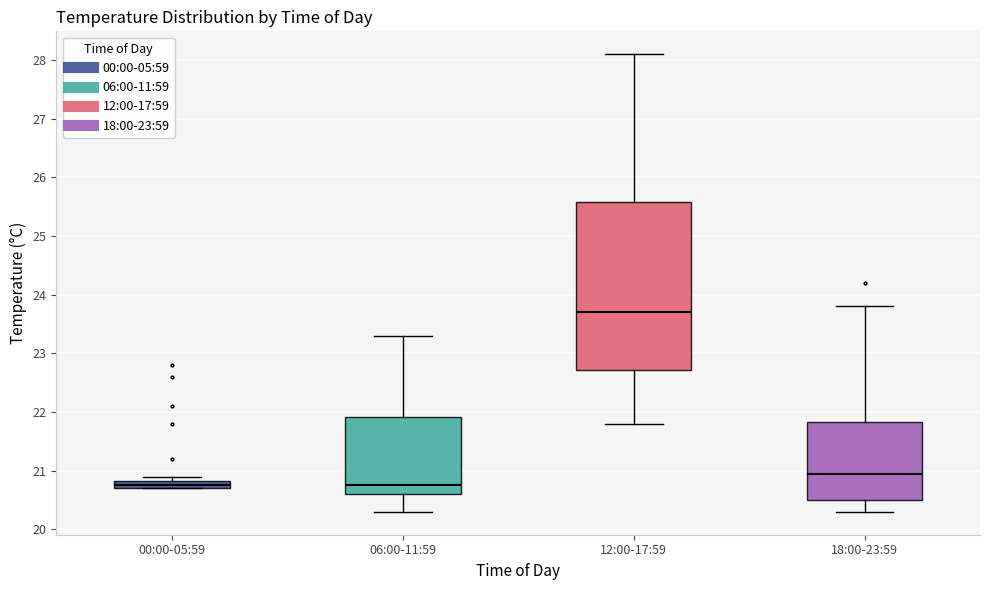

Comparing the boxes themselves (not the whiskers), which one is the tallest?

12:00-17:59